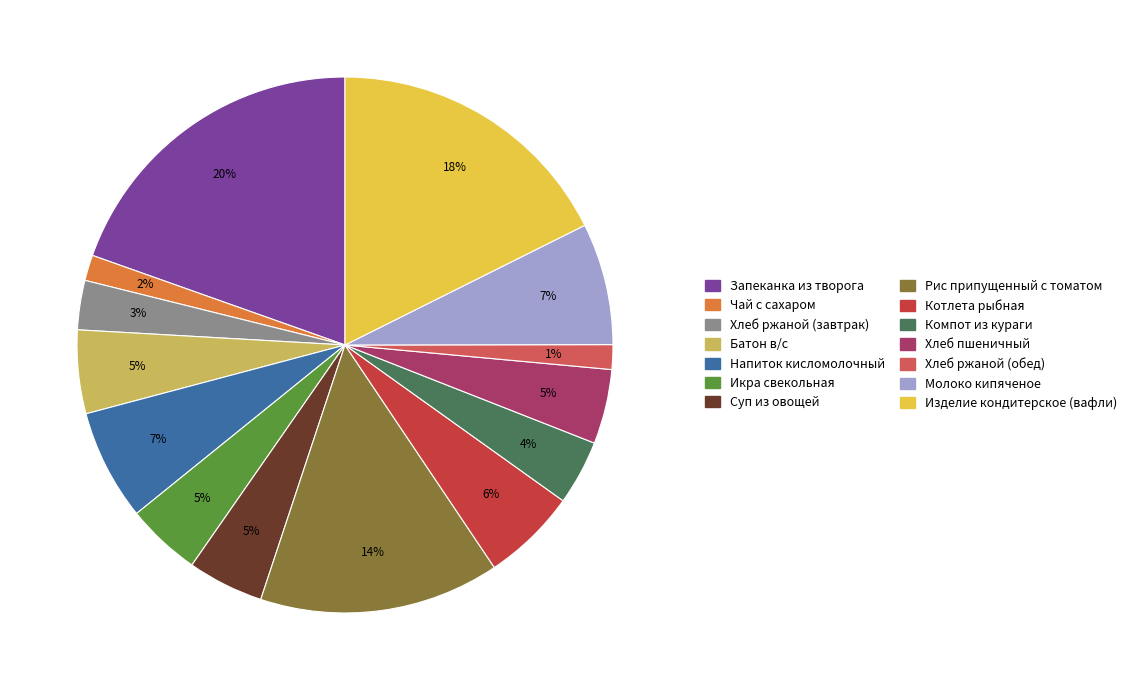

What is the largest slice in the pie chart?

Запеканка из творога